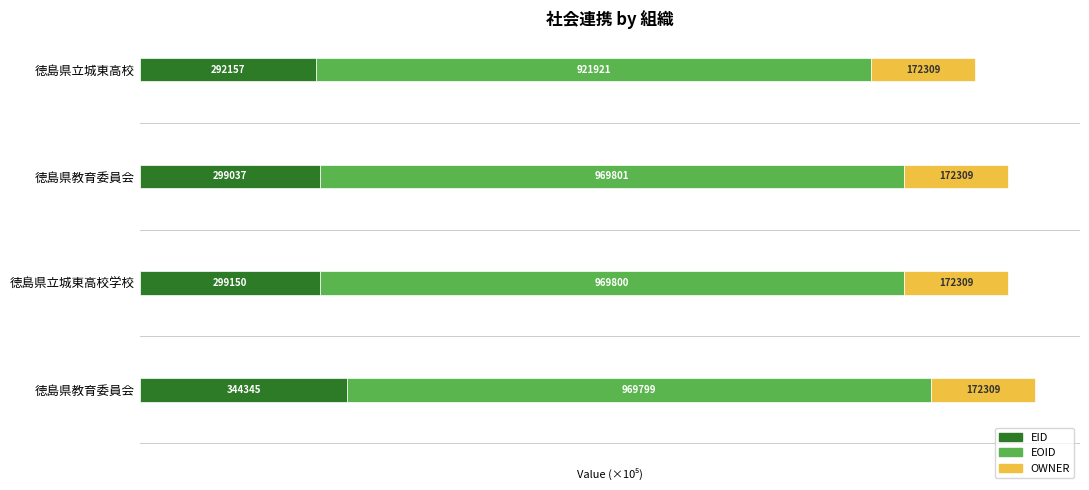

What are all the series names shown in the legend?

EID, EOID, OWNER